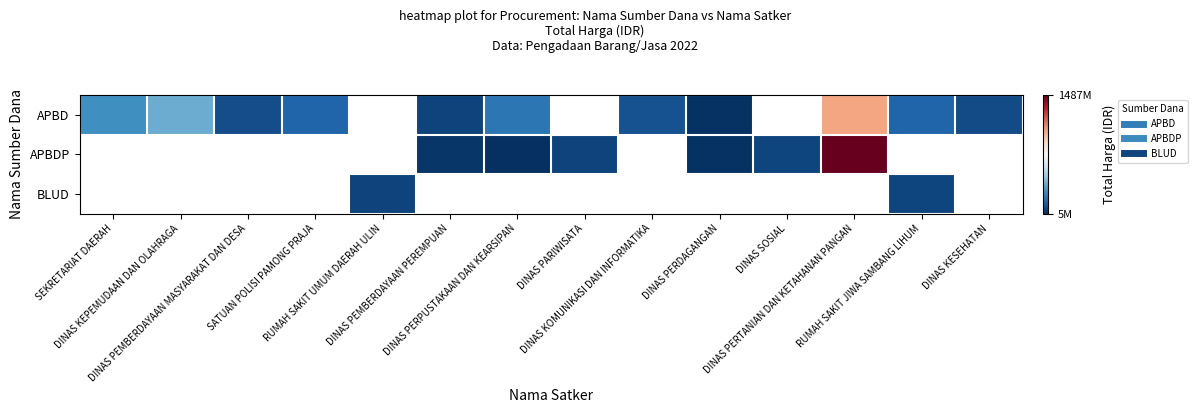

Is it true that APBD equals 1040239930.0 at DINAS PERTANIAN DAN KETAHANAN PANGAN?

True